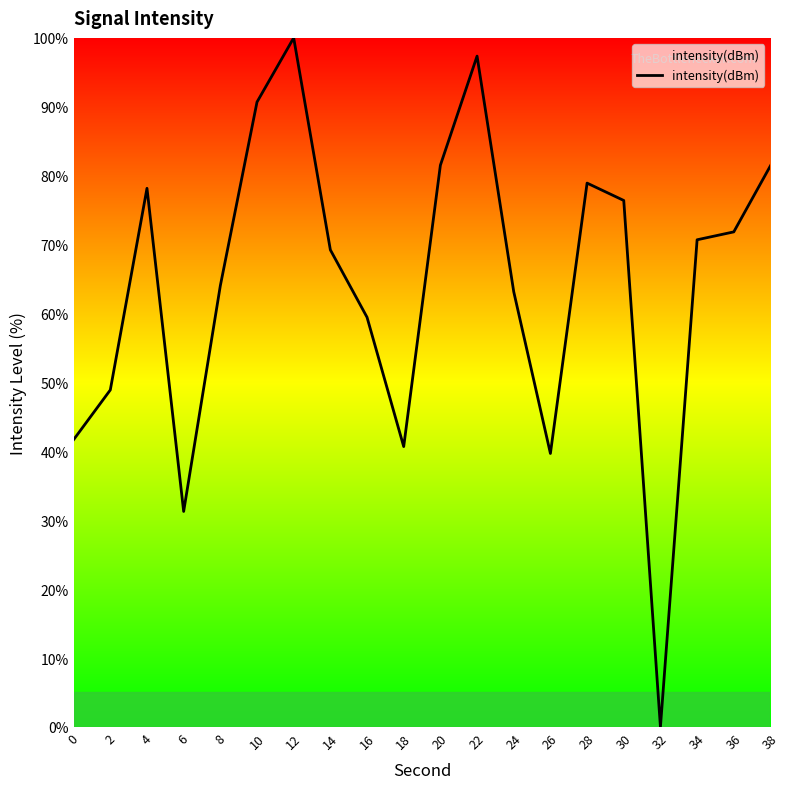

True or false: the data shows 35.0 at 34.

False